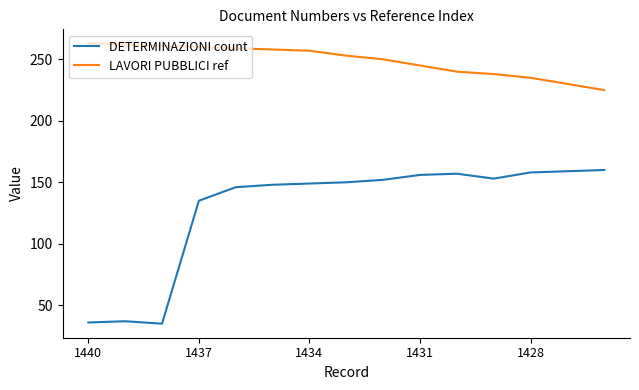

Which series has the widest spread of values?

DETERMINAZIONI count